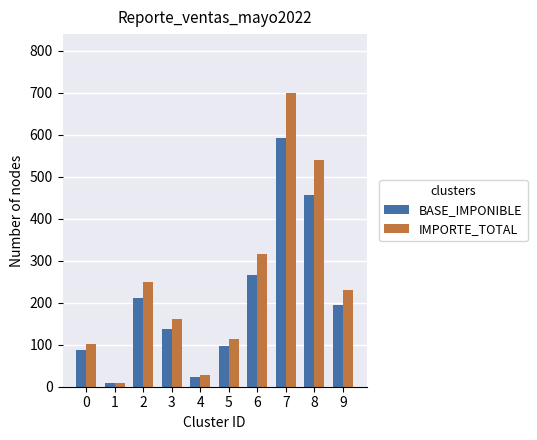

The value of BASE_IMPONIBLE at 3 is 89.8. True or false?

False